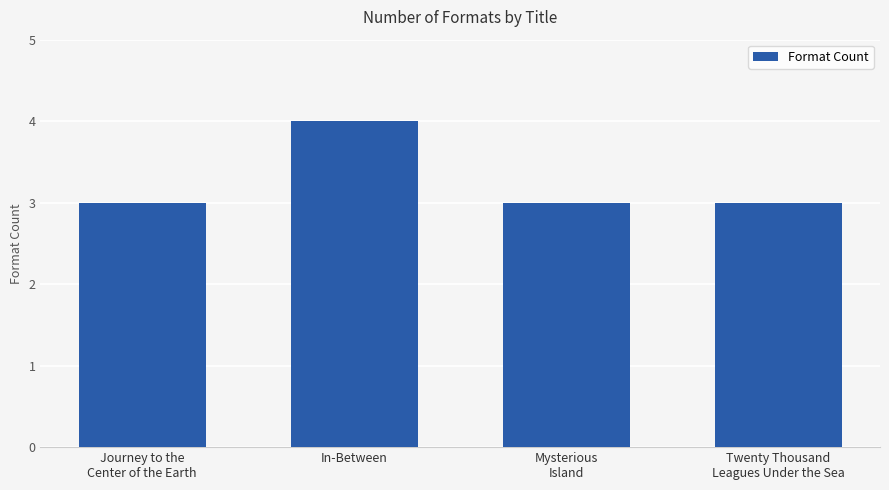

What position from the left is In-Between?

2